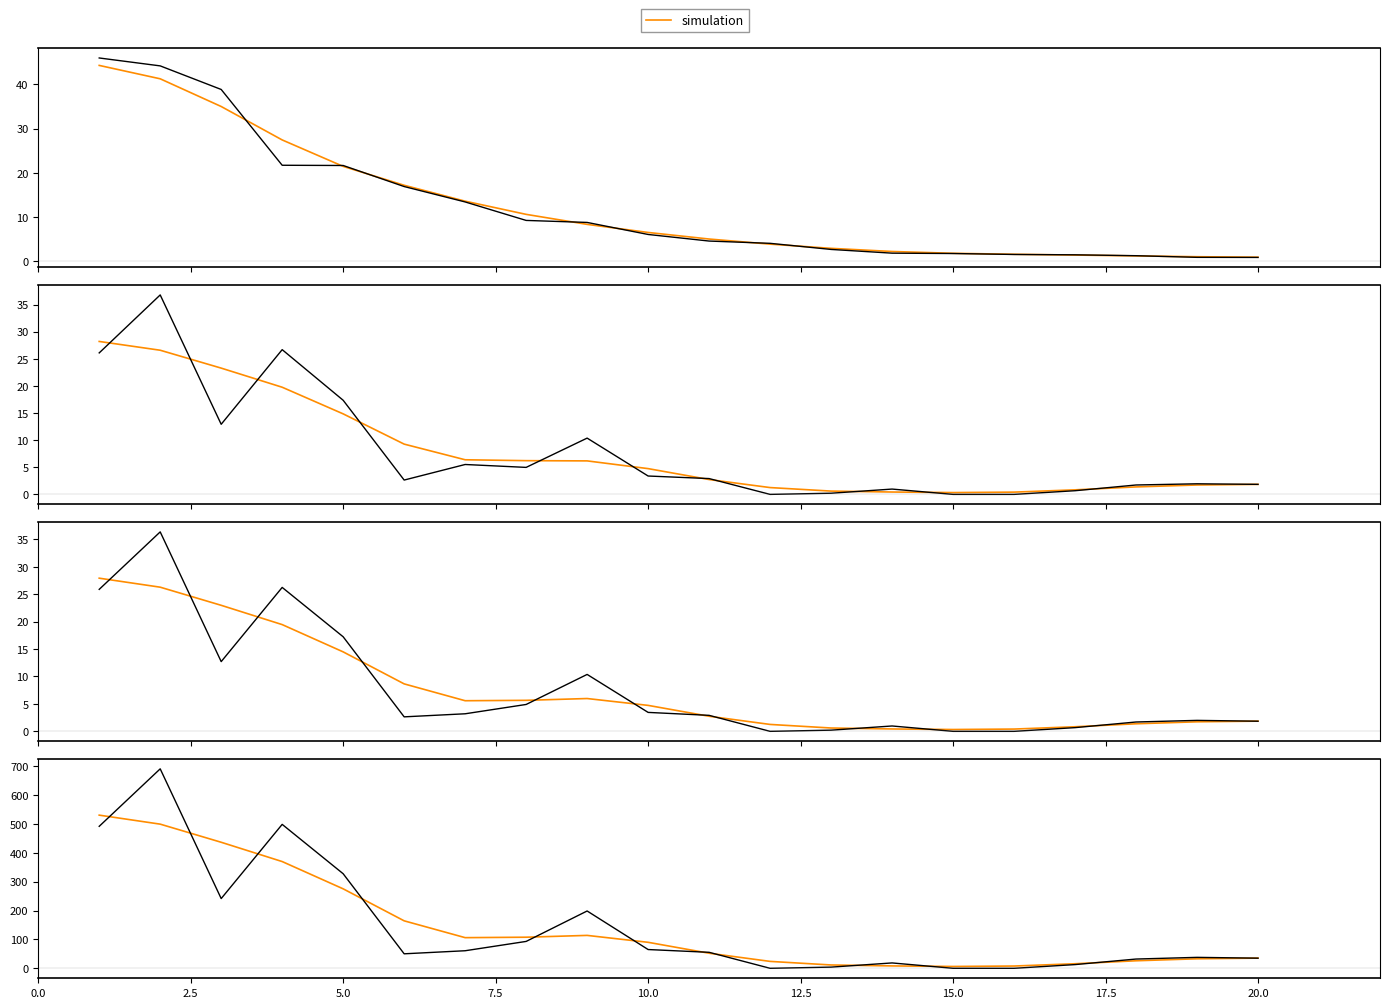

True or false: simulation and observed intersect in this chart.

True